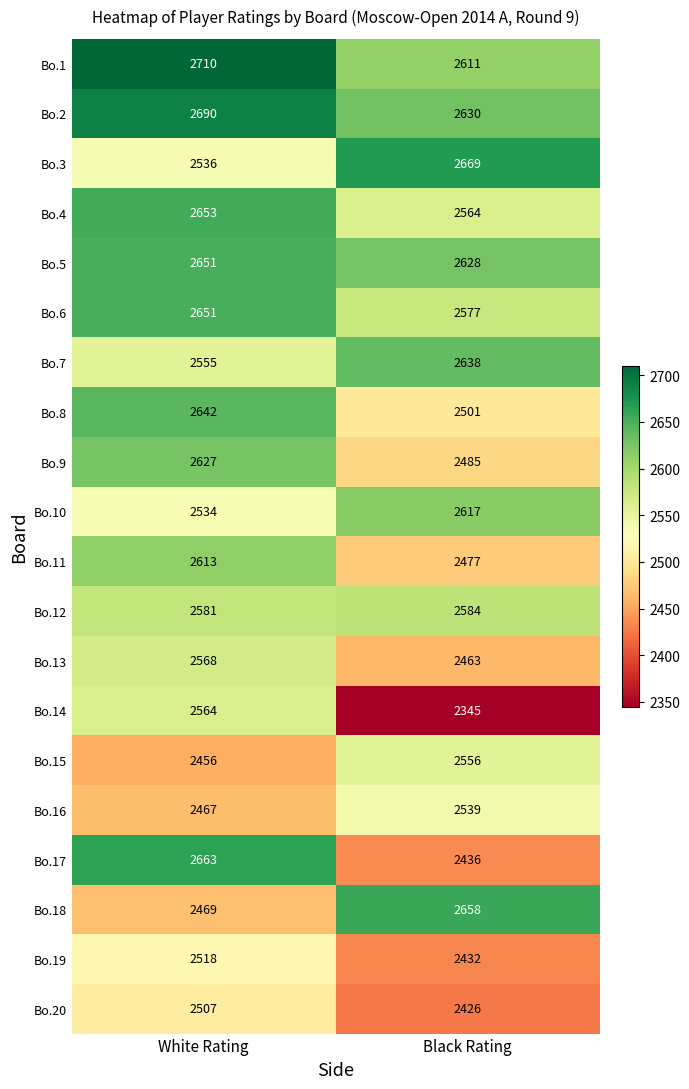

What is the sum of the Bo.17 values at White Rating and Black Rating?

5099